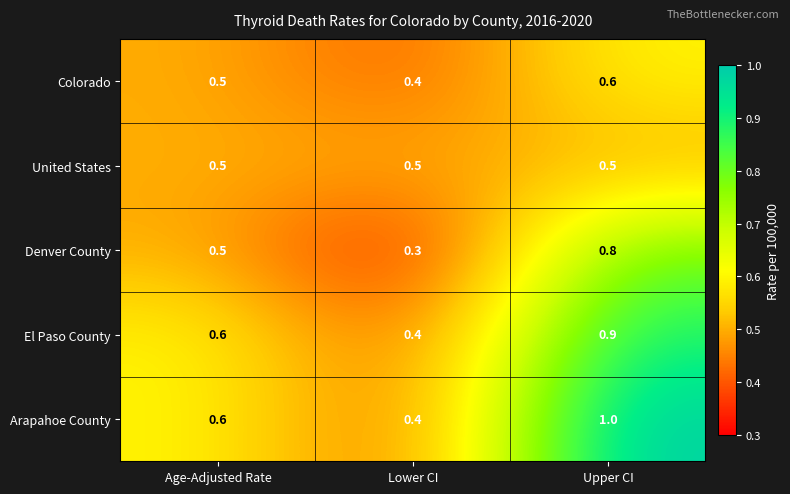

Which category has the highest value in the Colorado series?

Upper CI